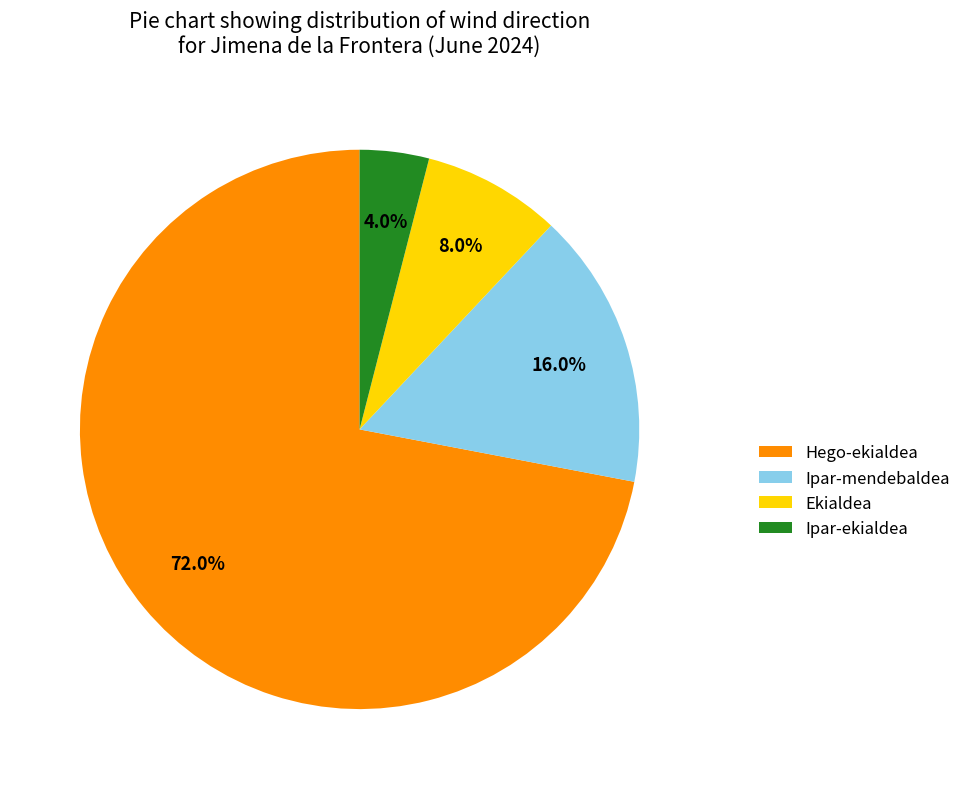

The Ekialdea slice represents 14% of the pie. True or false?

False